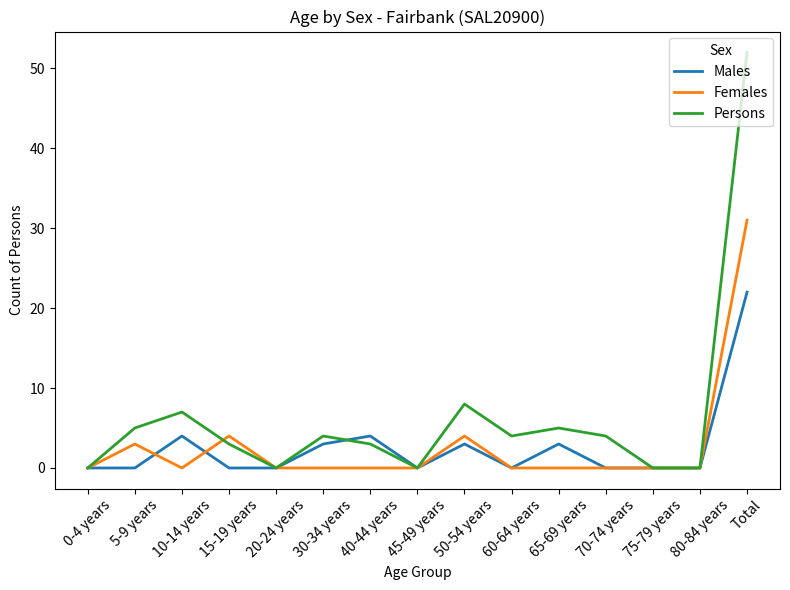

Rank the series by their maximum value, from lowest to highest.

Males, Females, Persons